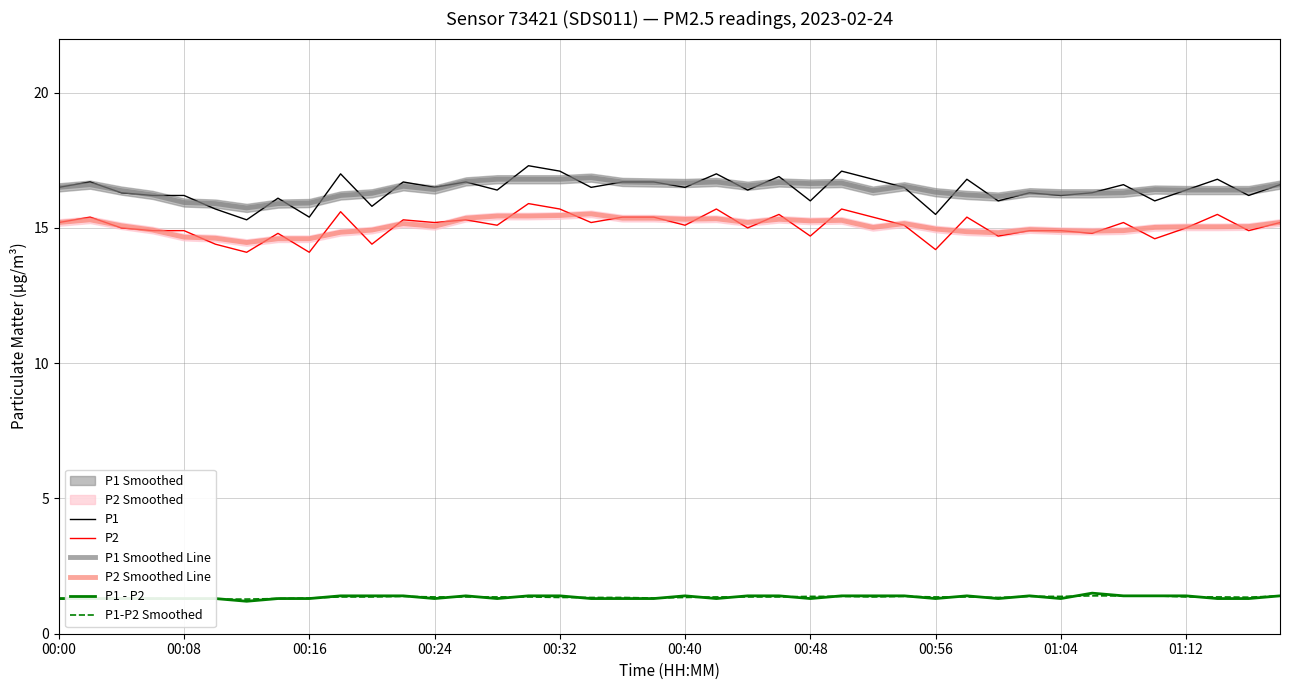

What is the difference between the second highest and minimum values in the P1 - P2 series?

0.2